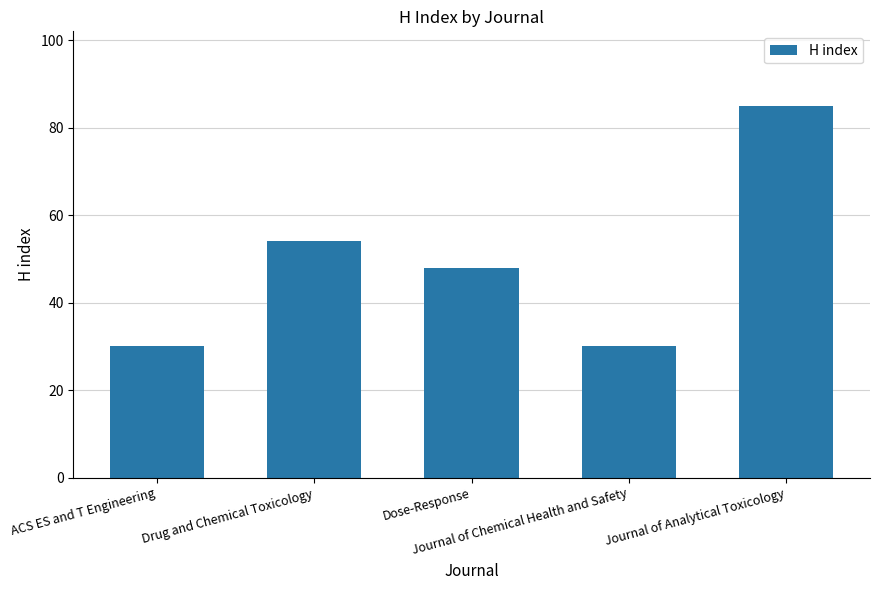

What is the ratio of the value at Dose-Response to the value at Drug and Chemical Toxicology?

0.9